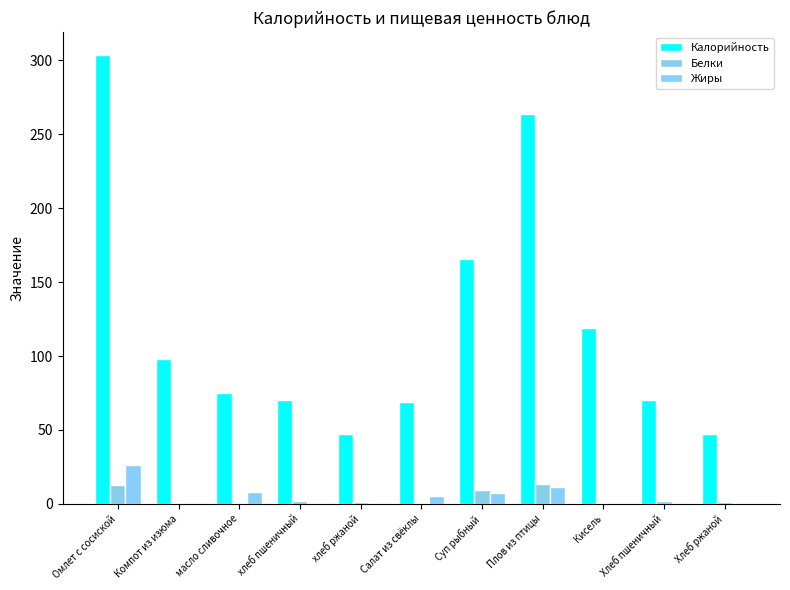

Which series has the widest spread of values?

Калорийность